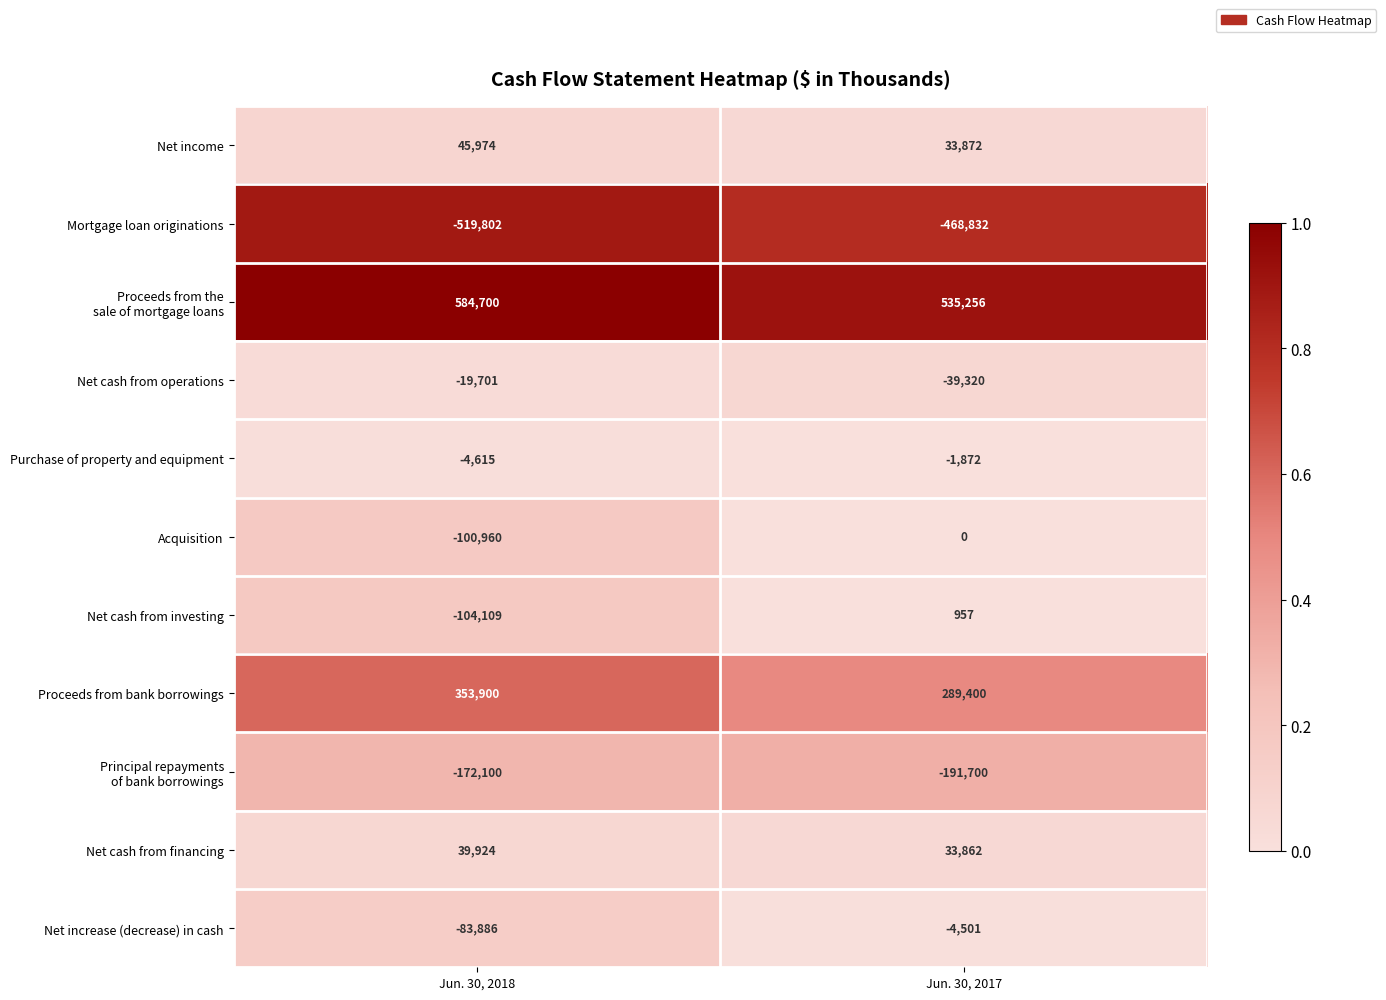

What is the sum of all Mortgage loan originations values?

-988634